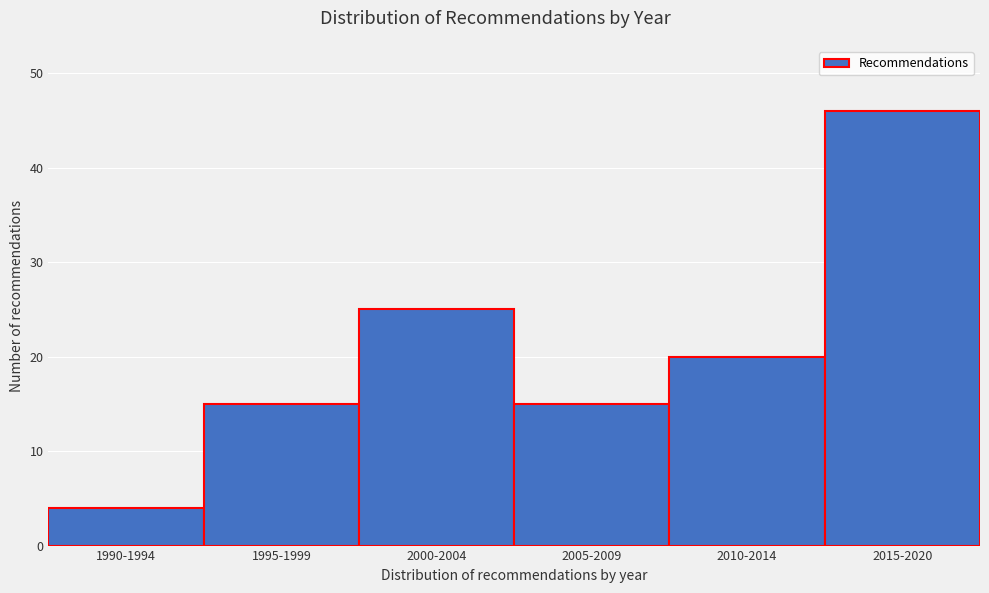

Reading left to right, extract all data points from this chart.

4	15	25	15	20	46